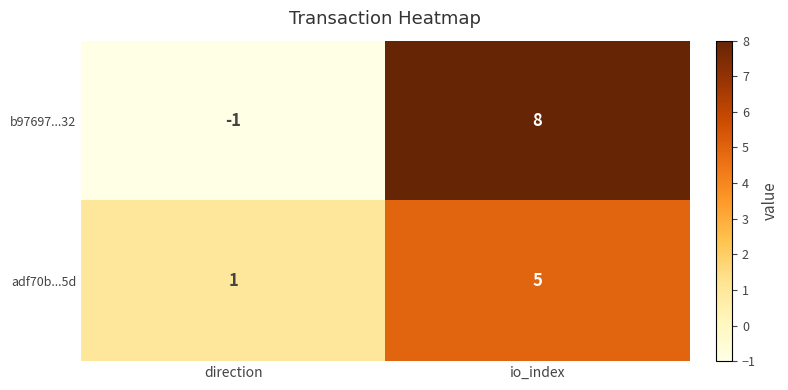

Which category has the lowest value across all series?

direction